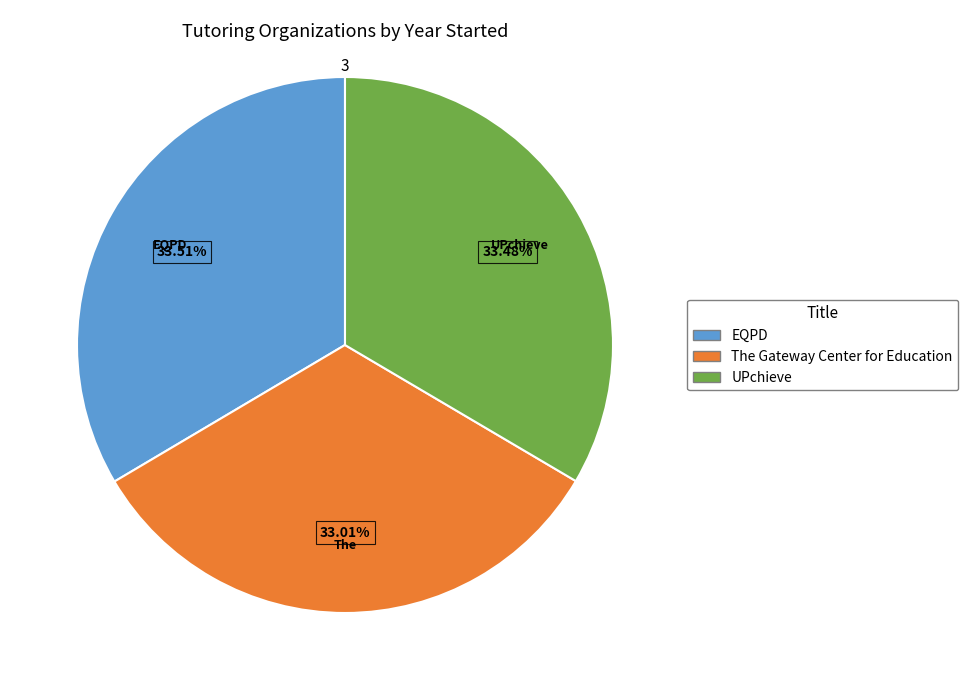

Is The Gateway Center for Education the majority of the pie?

No